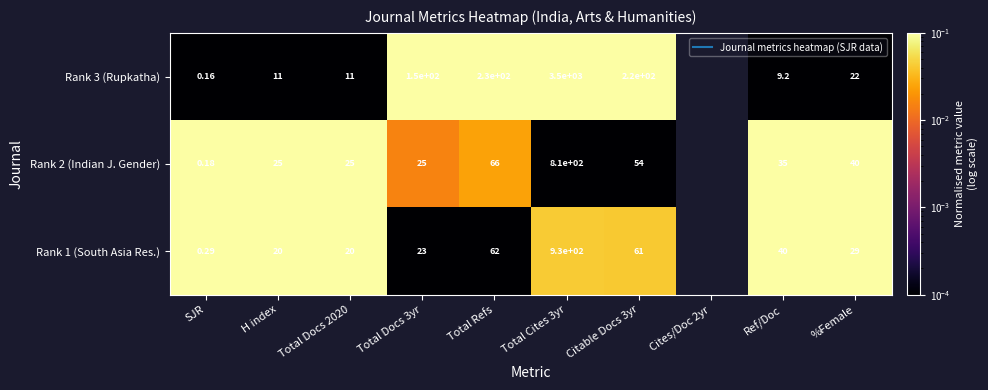

Where is Rank 2 (Indian J. Gender) nearest to the value 0?

Total Cites 3yr